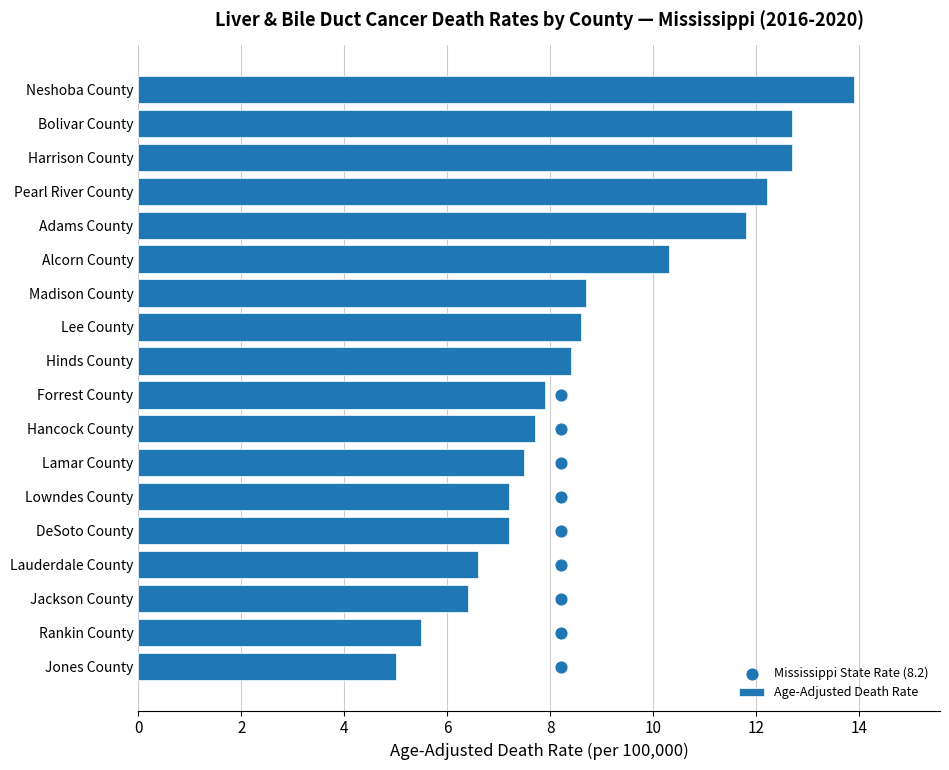

Which series reaches the minimum Y coordinate?

Mississippi State Rate (8.2)